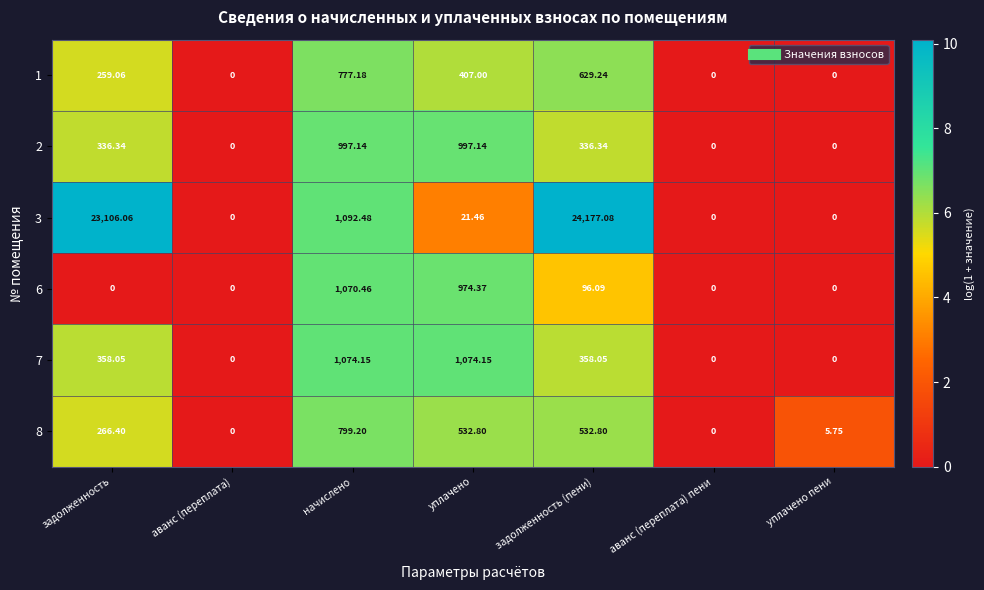

Where does the 7 series first go above 358?

задолженность